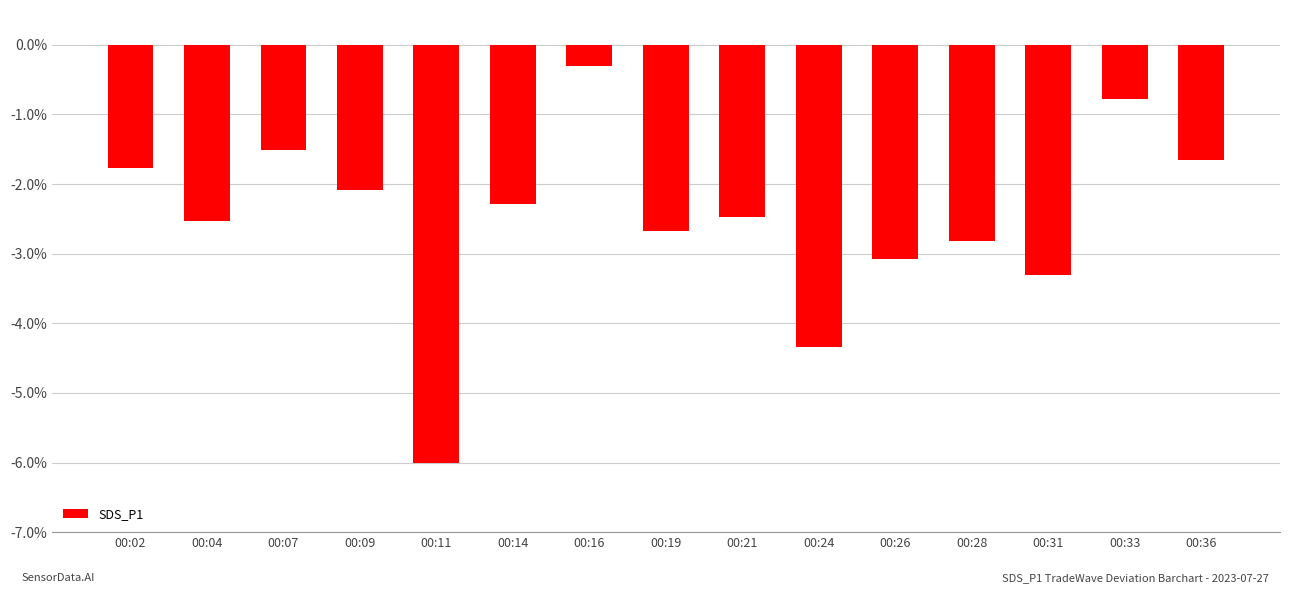

At which label does the data first exceed -2?

00:02